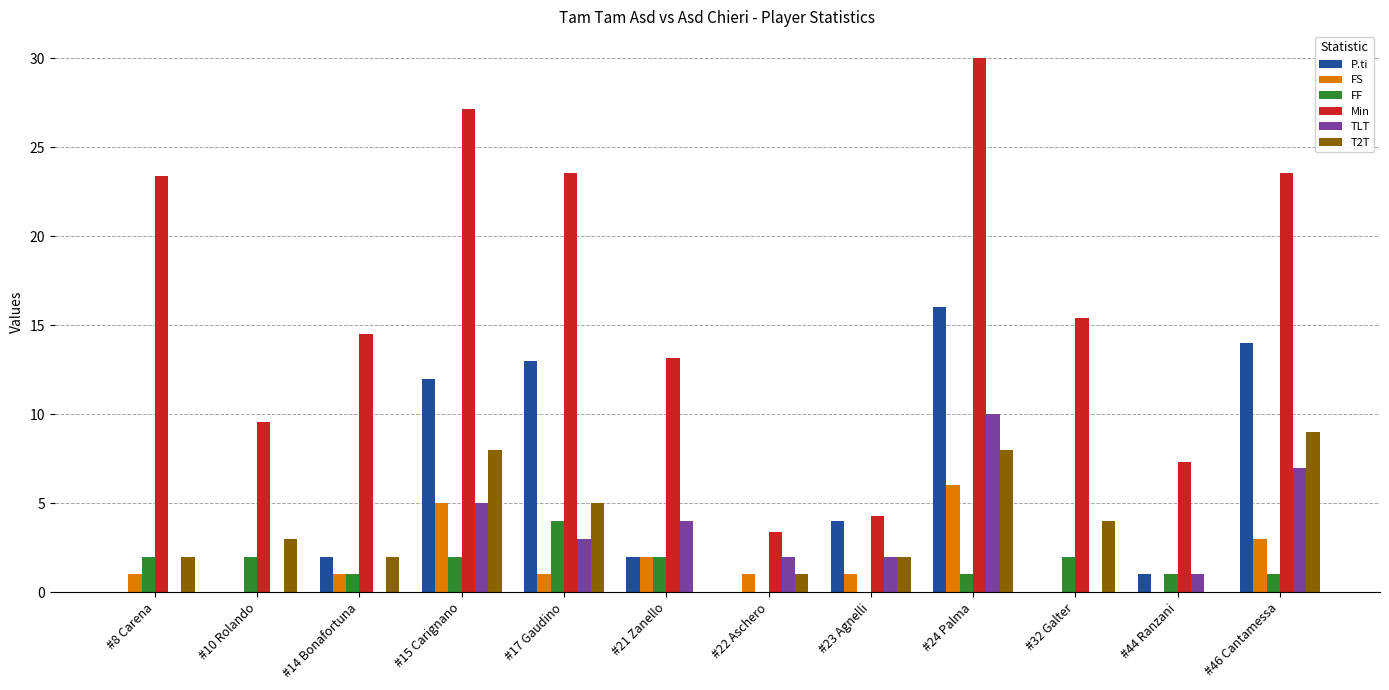

What is the total value across all series at #44 Ranzani?

10.3